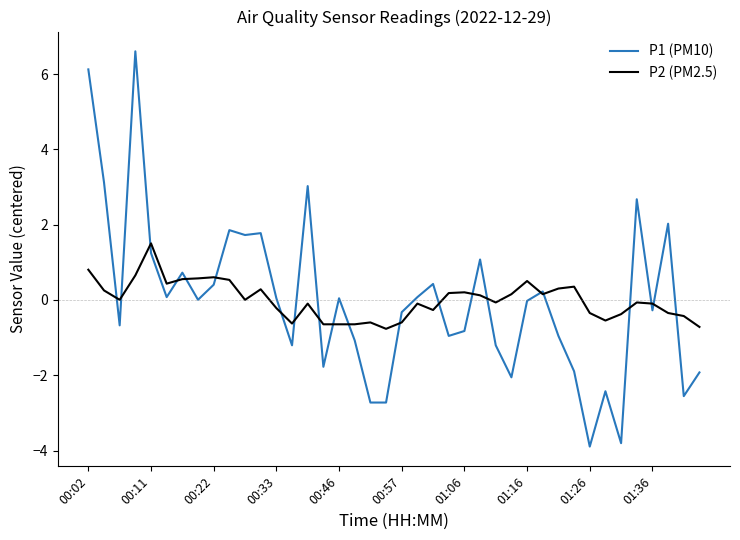

What is the maximum value for P2 (PM2.5)?

1.5